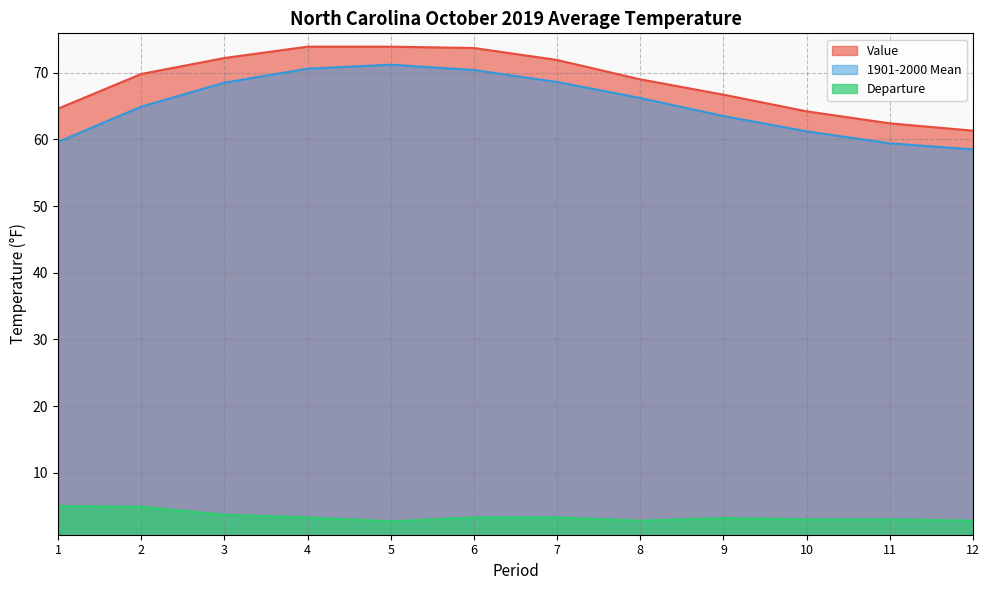

At 6, list the series in order from smallest to largest.

Departure, 1901-2000 Mean, Value